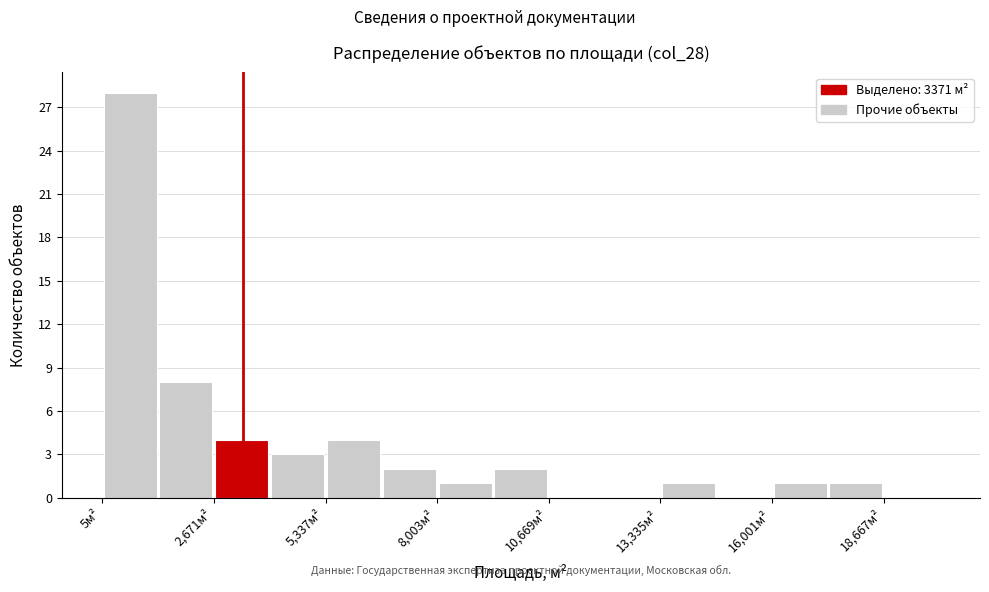

Read against the x-axis, roughly where is the centre of the tallest bar?

500